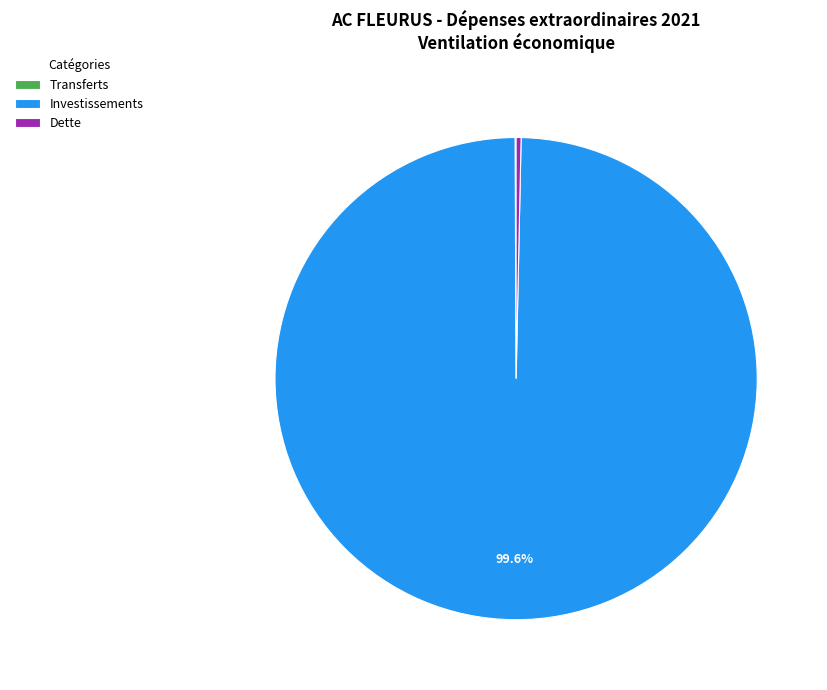

What is the largest slice in the pie chart?

Investissements